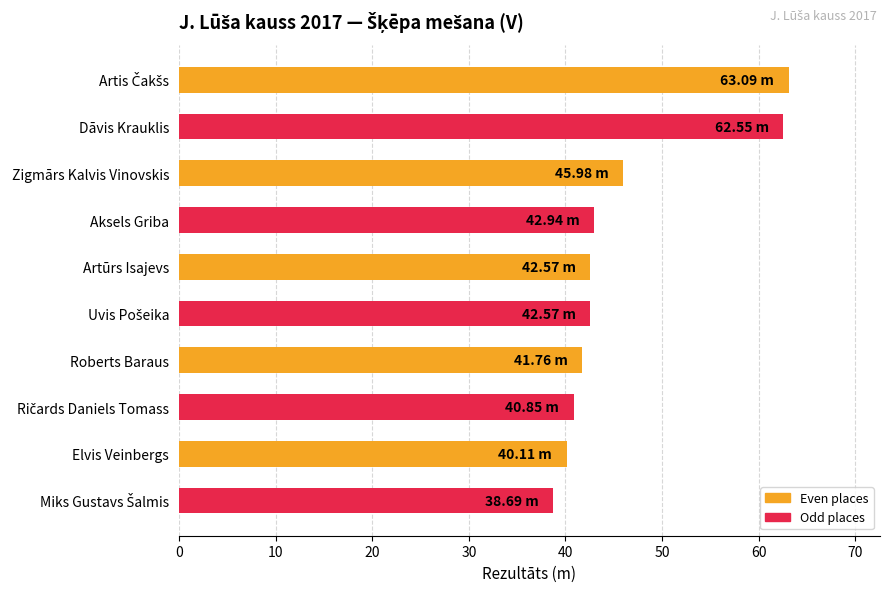

What is the average value?

46.1